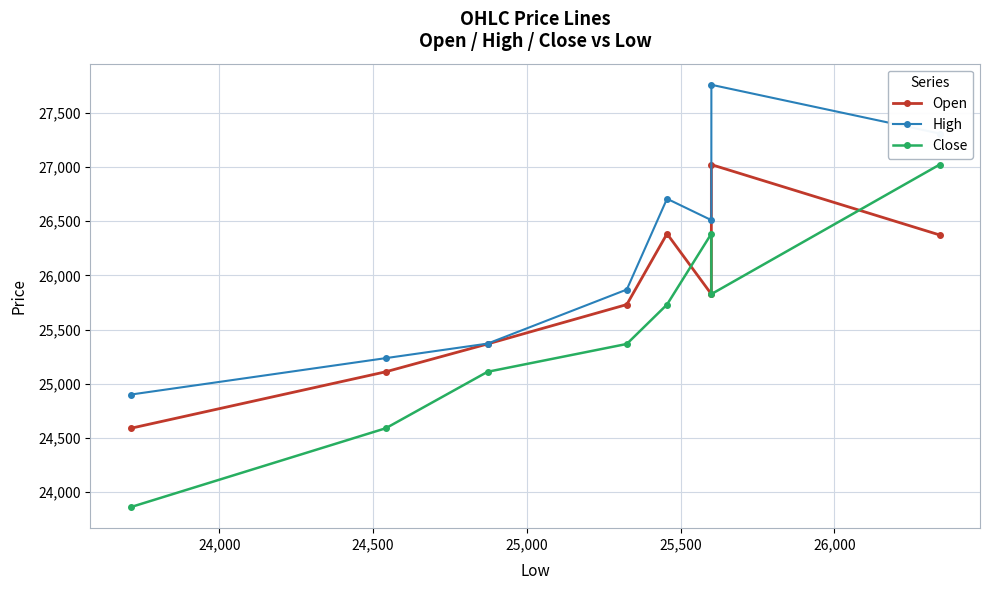

What is the average value of the High series?

26207.5